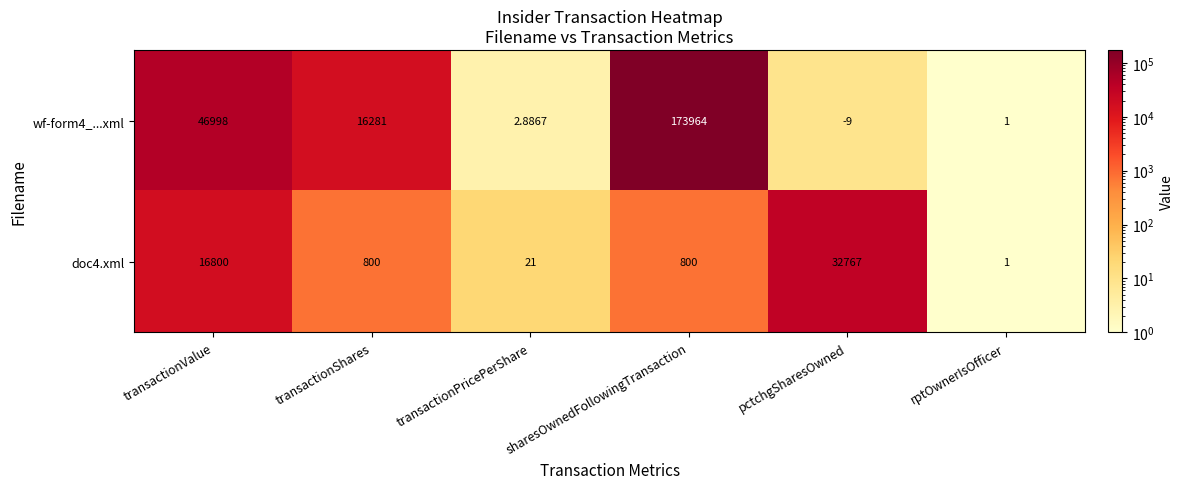

At which label does doc4.xml first exceed 800?

transactionValue